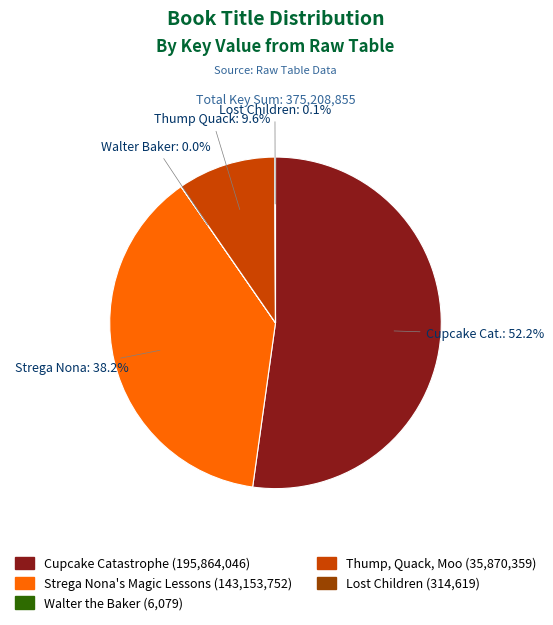

Which has a higher value, Cupcake Catastrophe or Thump, Quack, Moo?

Cupcake Catastrophe